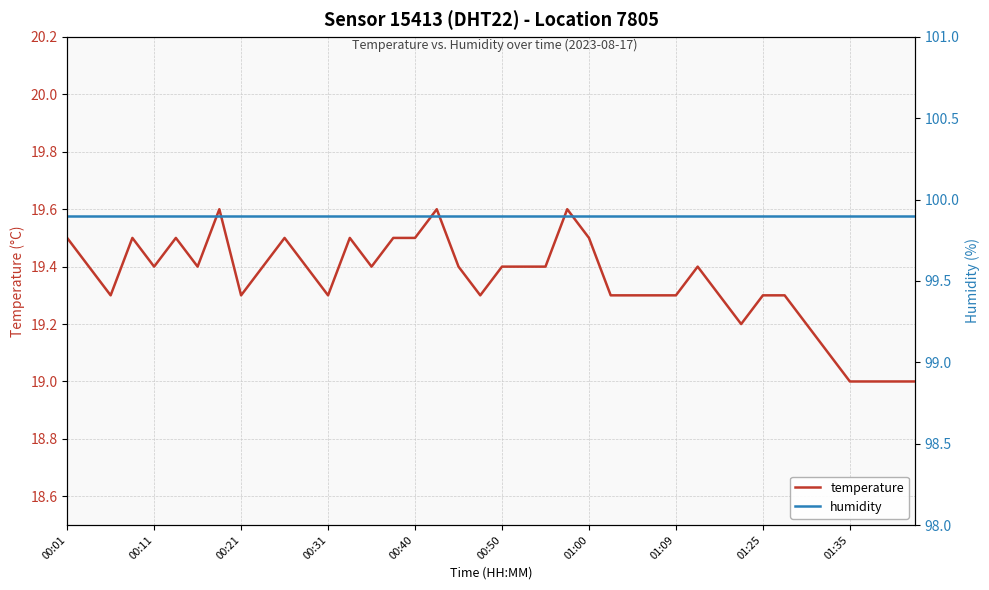

What is the highest value of the temperature series?

19.6